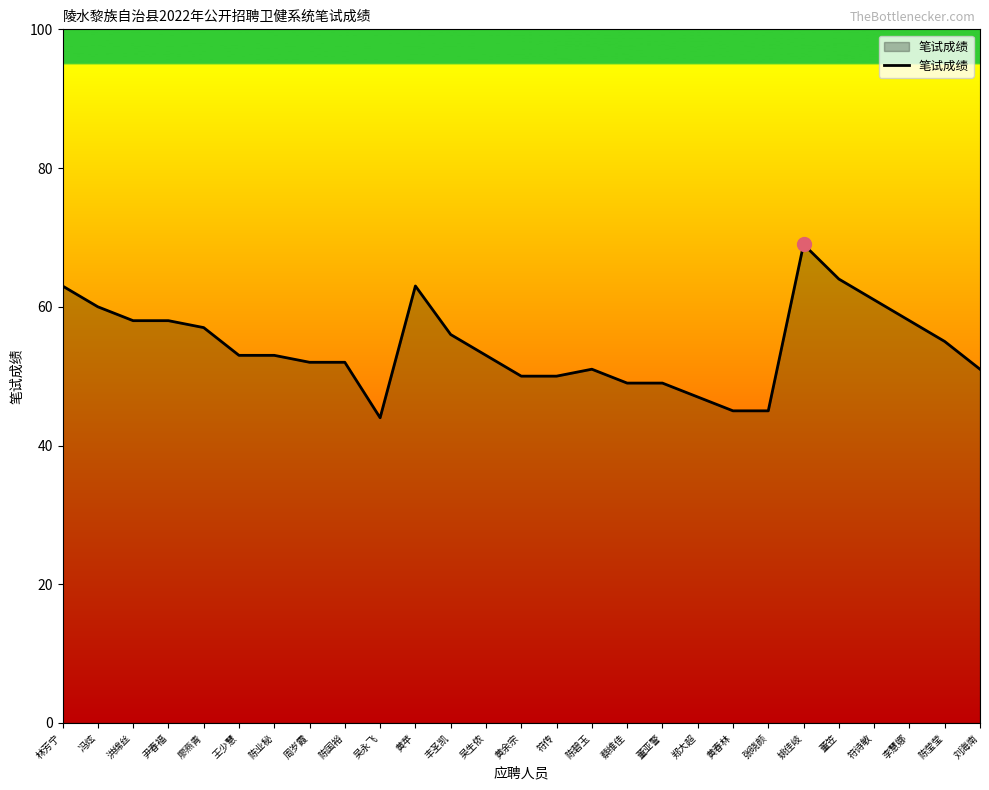

What is the change in value from 廖燕青 to 符传?

-7